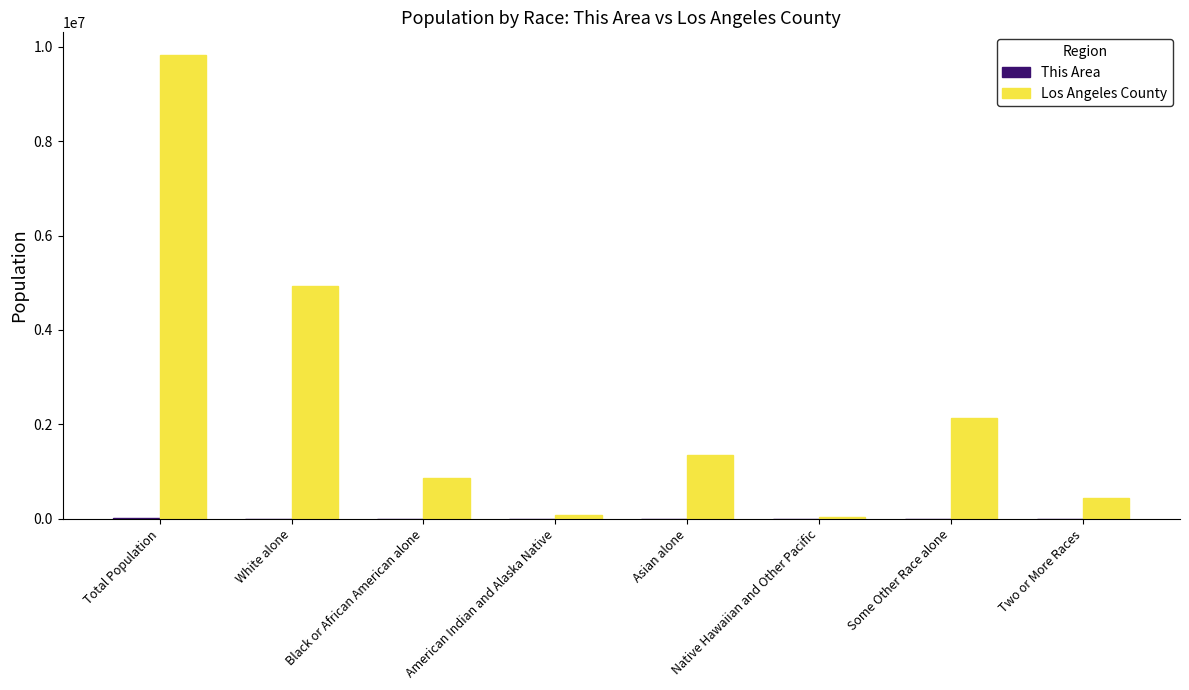

What is the sum of all Los Angeles County values?

19637210